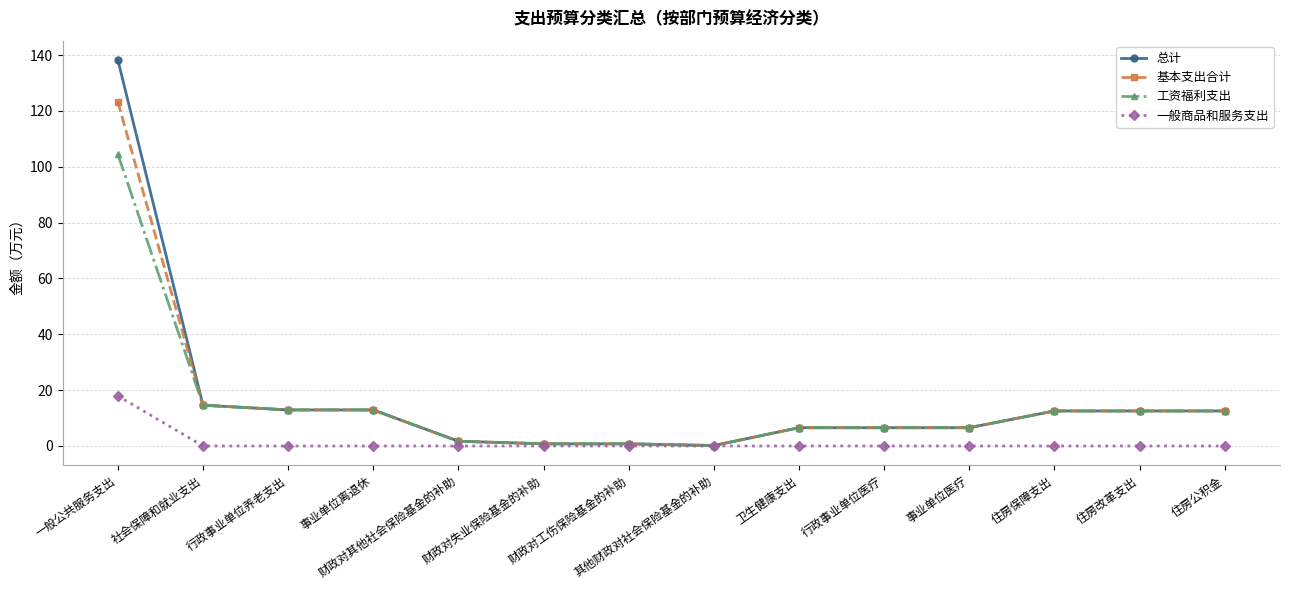

True or false: 工资福利支出 has a value of 12.5 at 住房保障支出.

True